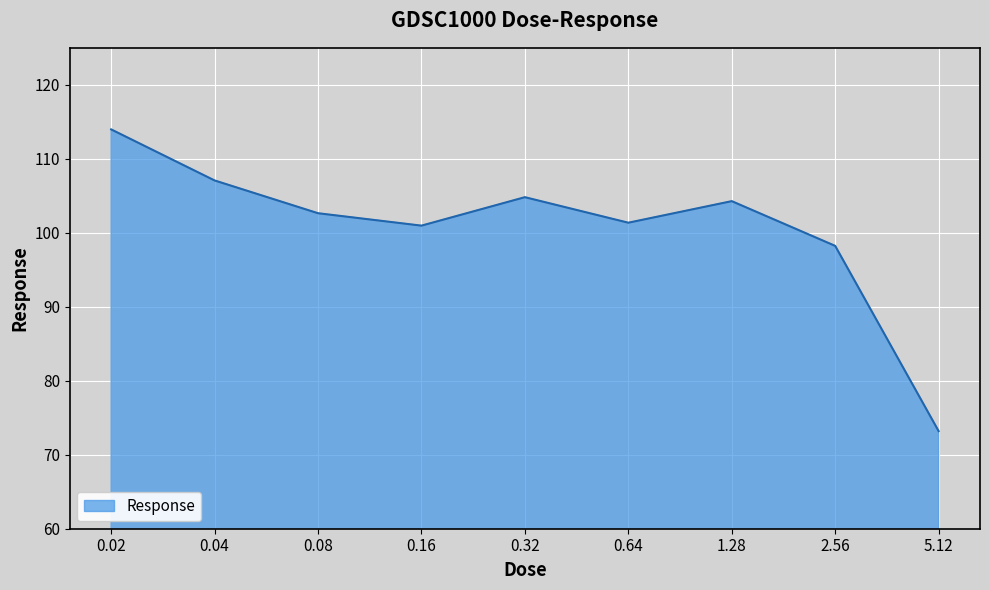

Between 5.12 and 0.08, which is larger?

0.08